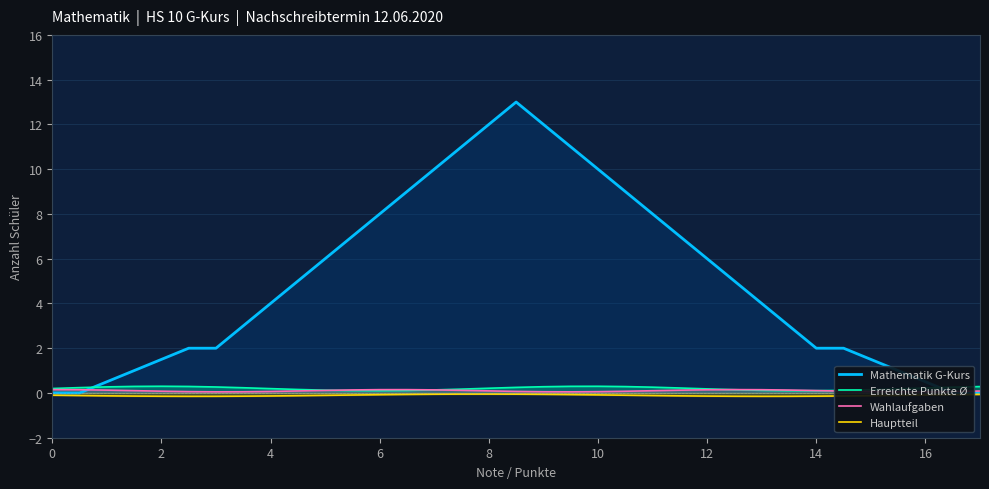

What is the greatest value displayed?

13.0